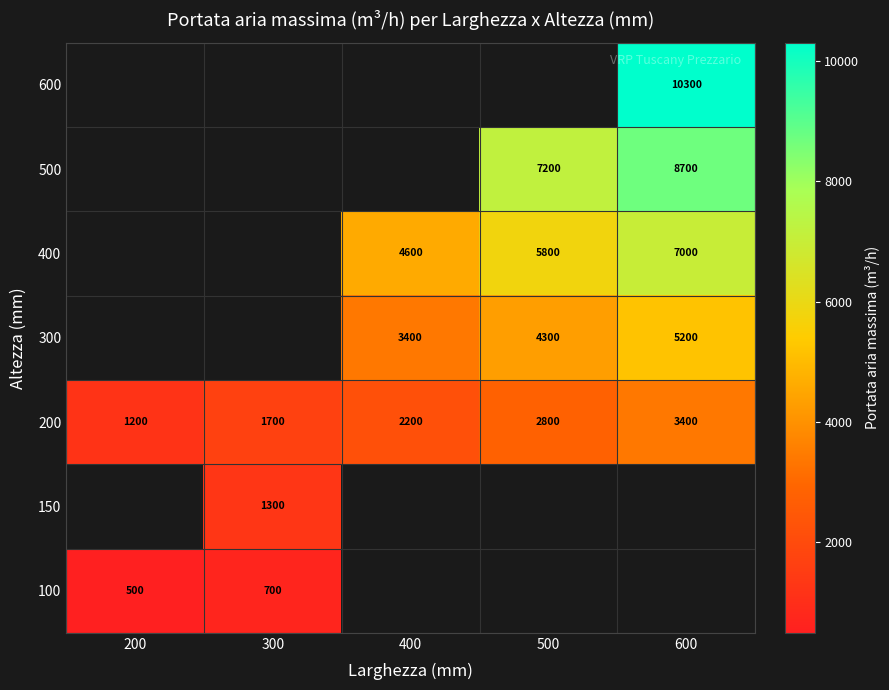

Is it true that 100 equals 1225 at 300?

False